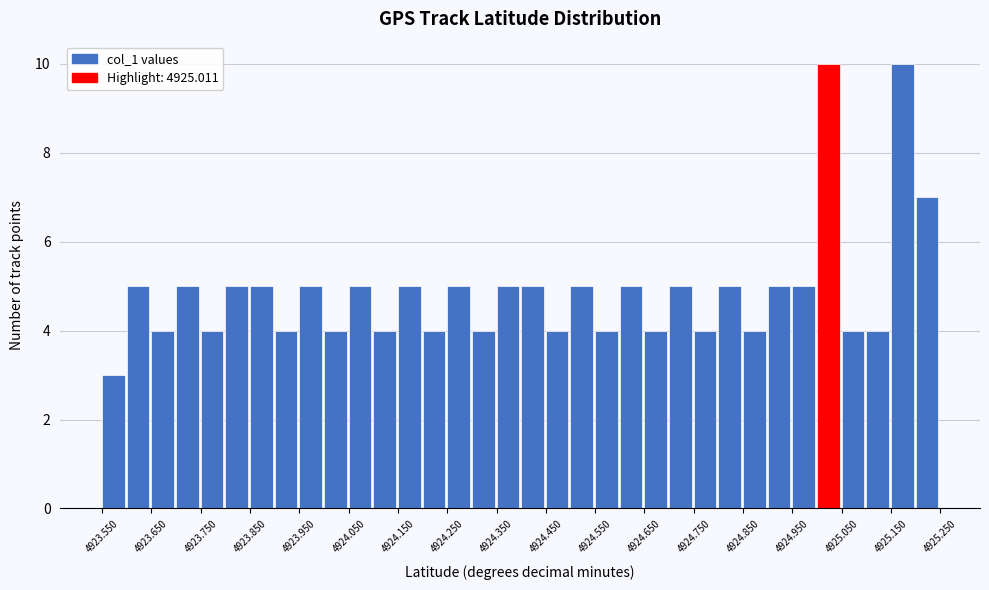

What is the height of the bar covering 4923.75 to 4923.80 on the x-axis? The values are not printed on the chart, so give them approximately, as read against the axis.

4